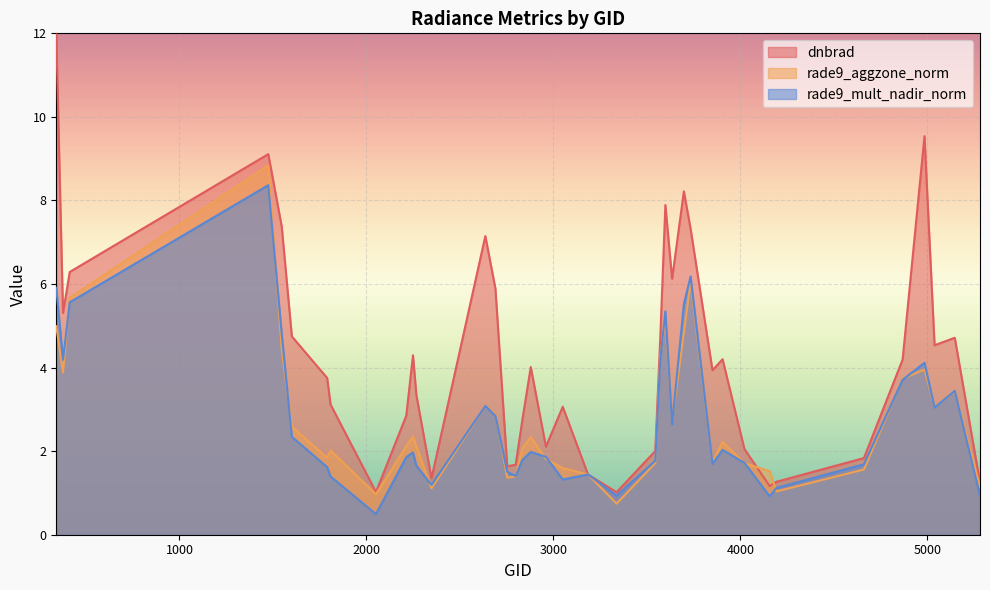

Reading left to right, what are all the values shown in this chart?

dnbrad: 12.0	5.3	6.3	9.1	7.4	4.7	3.8	3.1	1.0	2.8	4.3	3.3	1.3	7.1	5.9	1.6	1.7	2.7	4.0	2.1	3.1	1.4	1.0	2.0	4.7	7.9	6.1	8.2	7.3	3.9	4.2	2.0	1.2	1.3	1.8	4.2	9.5	4.5	4.7	1.2
rade9_aggzone_norm: 5.0	3.9	5.7	8.8	4.4	2.6	1.8	2.0	1.0	2.1	2.4	2.1	1.1	3.1	2.9	1.4	1.4	2.1	2.3	1.8	1.6	1.4	0.7	1.7	4.3	5.1	2.7	4.8	6.1	1.7	2.2	1.7	1.5	1.0	1.6	3.7	4.0	3.1	3.4	1.2
rade9_mult_nadir_norm: 5.9	4.2	5.6	8.4	4.8	2.3	1.6	1.4	0.5	1.9	2.0	1.7	1.2	3.1	2.8	1.5	1.4	1.8	2.0	1.9	1.3	1.4	0.9	1.8	4.2	5.3	2.6	5.5	6.2	1.7	2.0	1.7	0.9	1.1	1.7	3.7	4.1	3.0	3.4	0.9